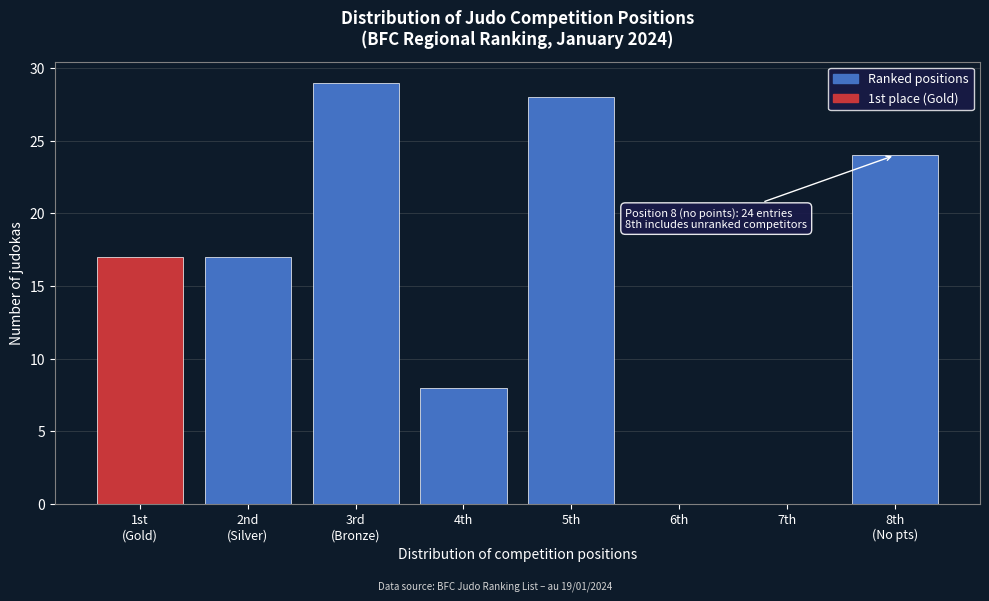

What is the sum of all values?

123